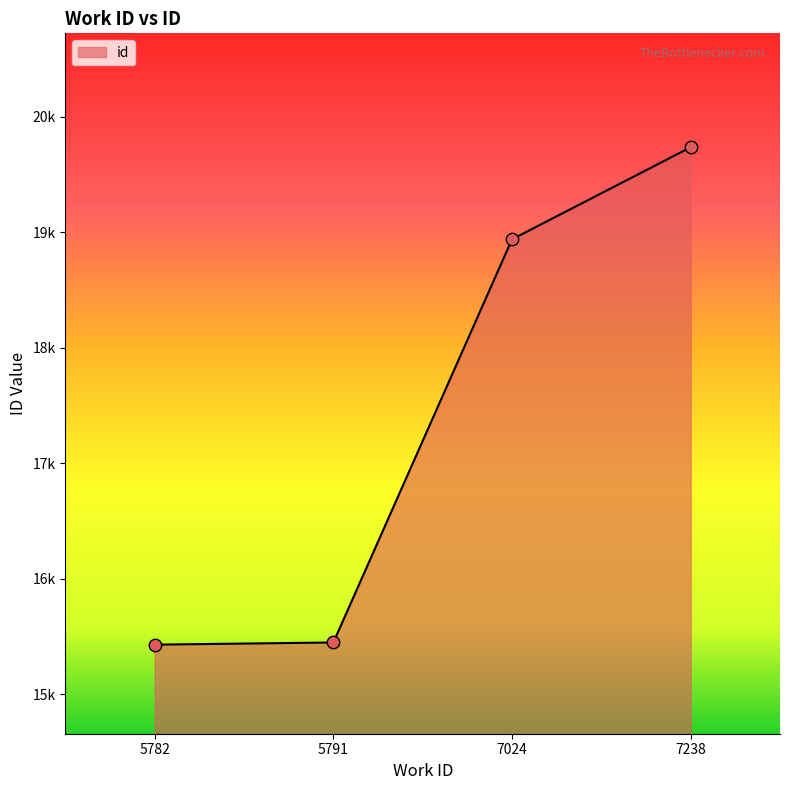

What is the change in value from 5782 to 5791?

+19